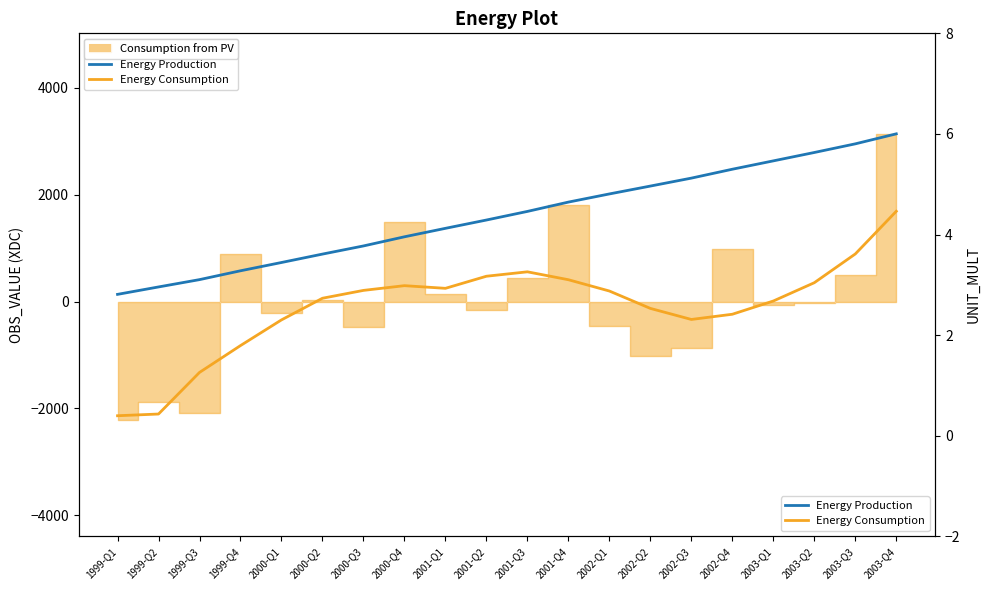

Which category has the lowest value in the Energy Production series?

1999-Q1